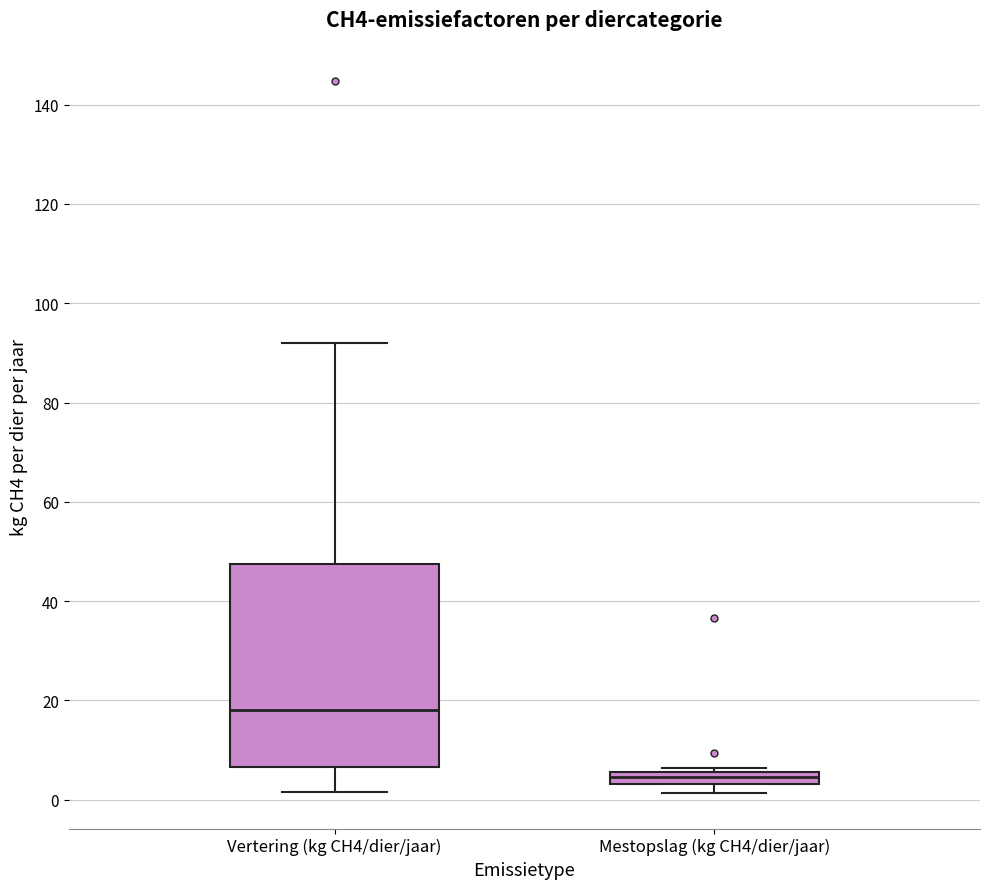

Which box's median line is the highest?

Vertering (kg CH4/dier/jaar)